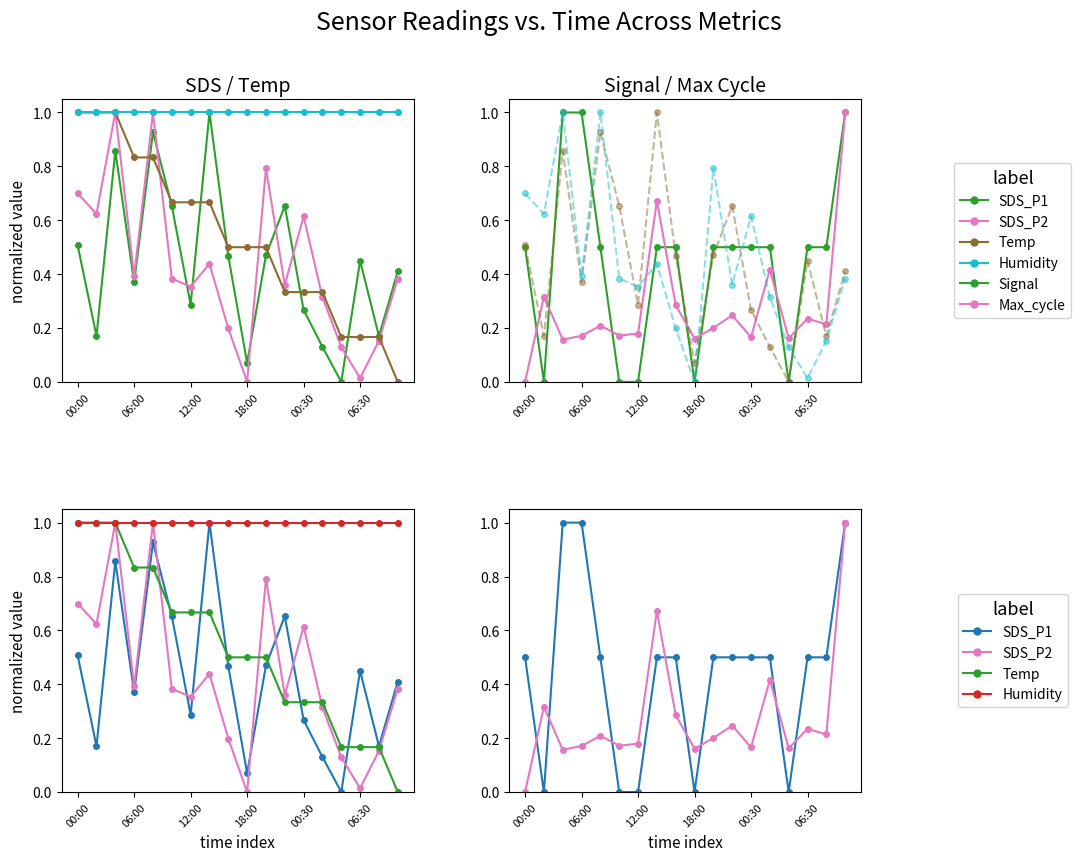

True or false: SDS_P2 has a value of 0.6 at 00:30.

True